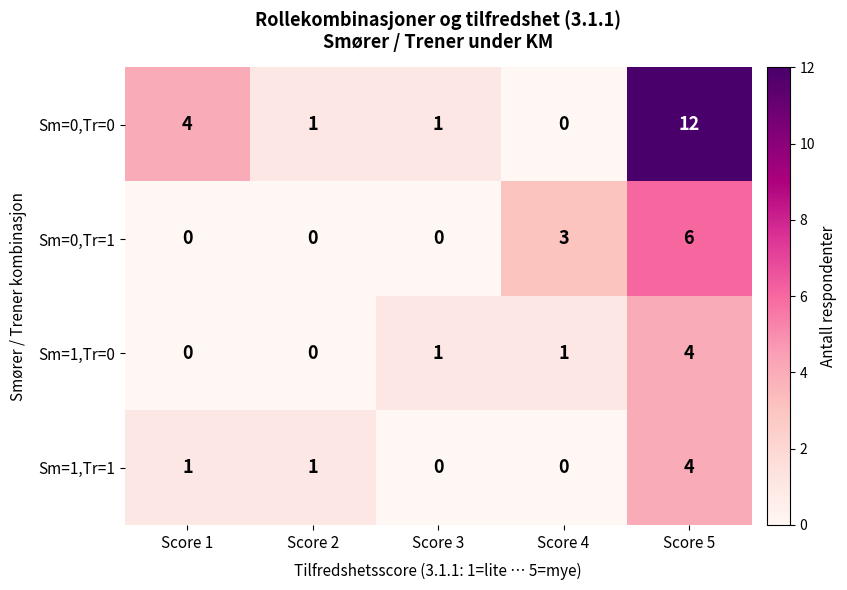

What is the difference between the maximum and minimum values in the Sm=1,Tr=0 series?

4